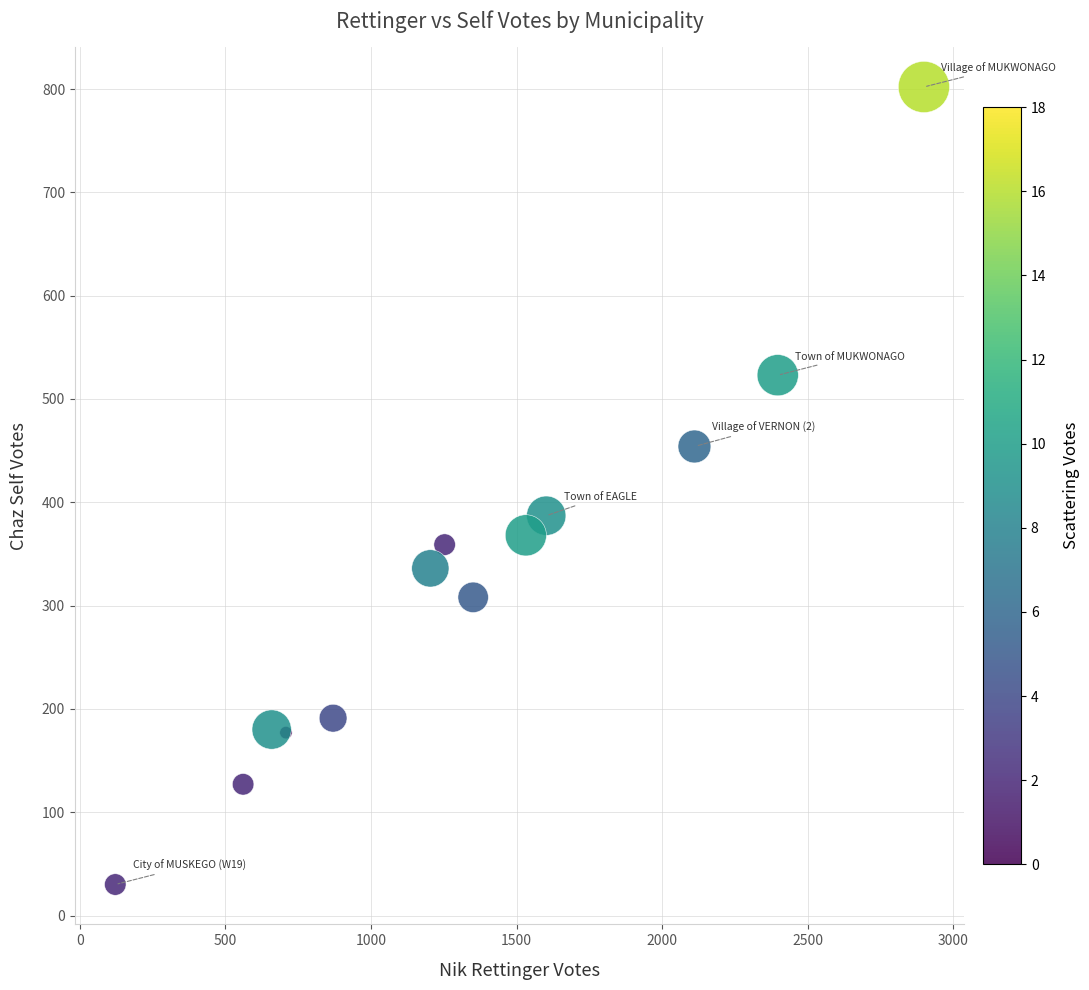

What is the range of X values (max minus min)?

2777